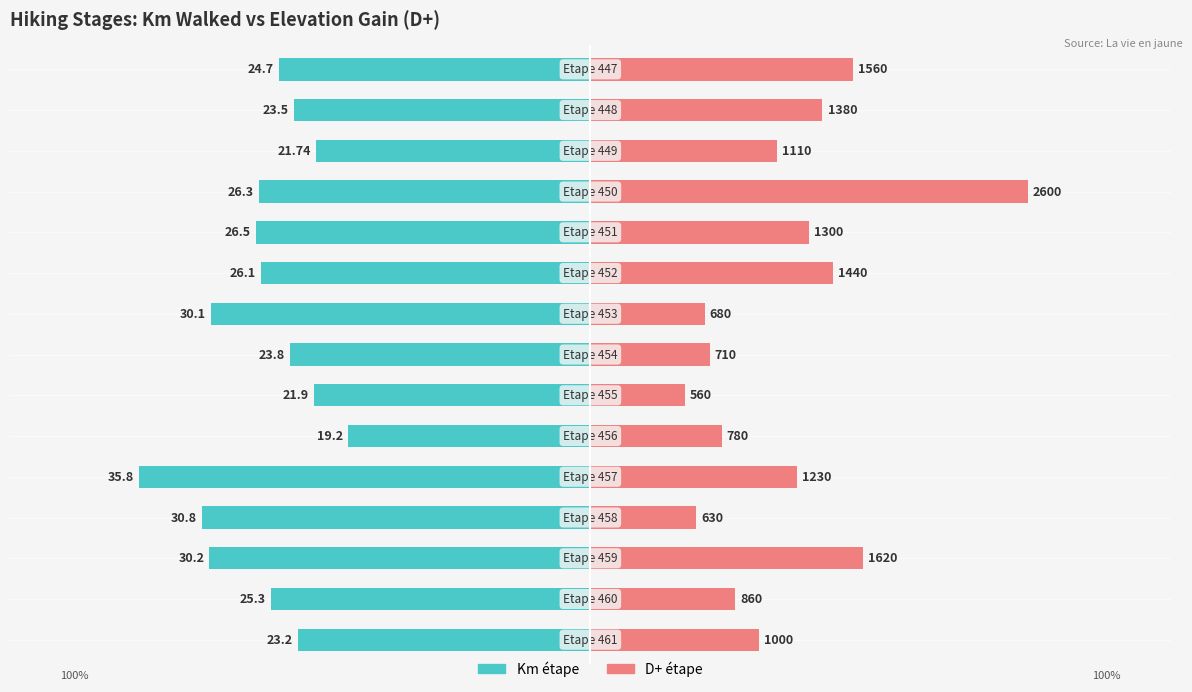

Which series has the largest total across all categories?

D+ étape